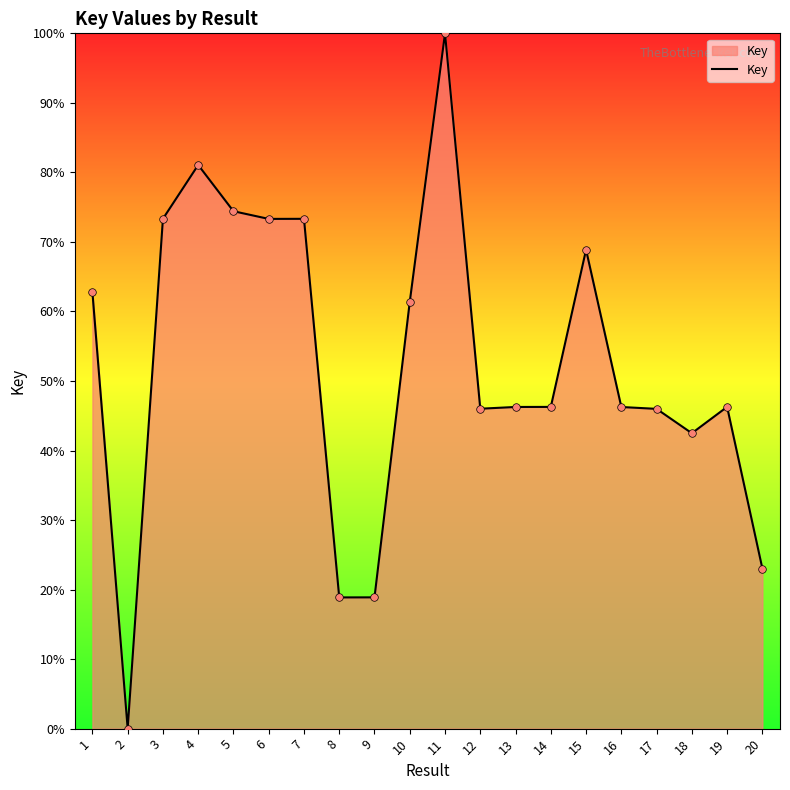

Approximately how many times larger is the value at 14 compared to 16?

1.0